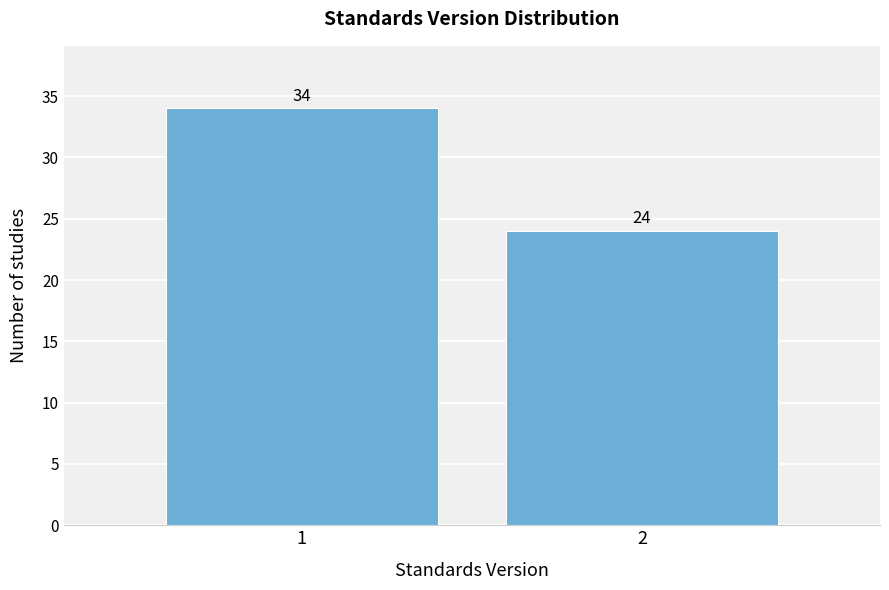

Reading left to right, what are all the values shown in this chart?

34	24